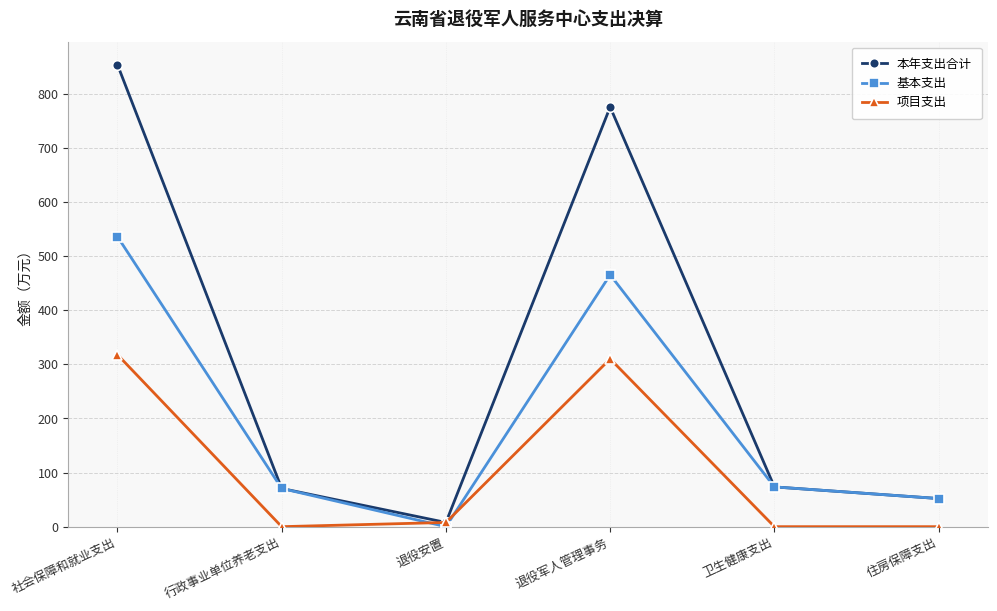

True or false: 项目支出 and 基本支出 intersect in this chart.

True